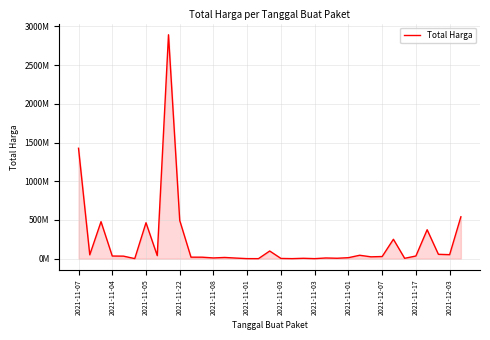

What is the average value?

214814202